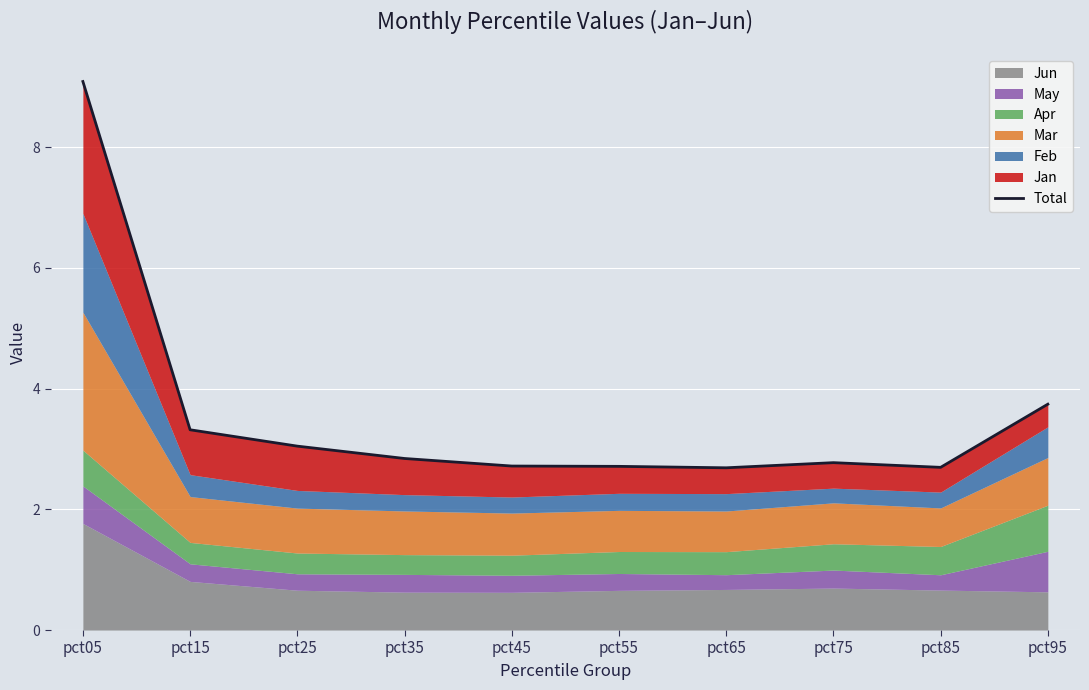

What is the sum of the values at pct85 and pct45?

5.4